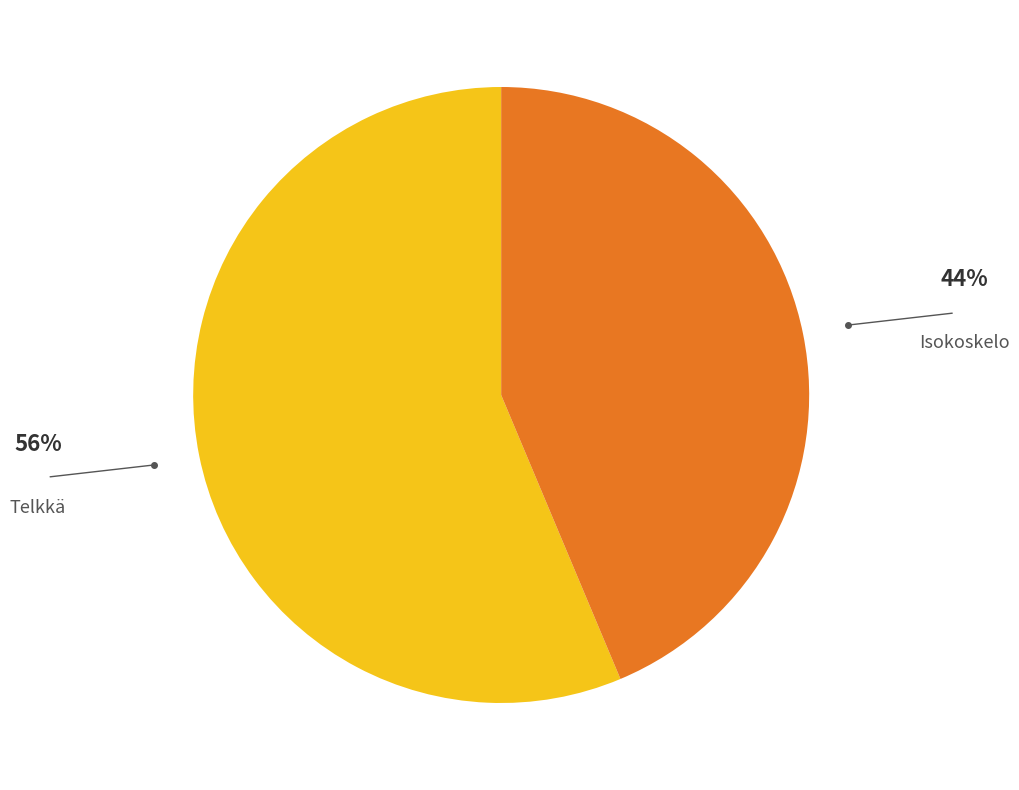

Is it true that Isokoskelo is 56% of the pie?

False